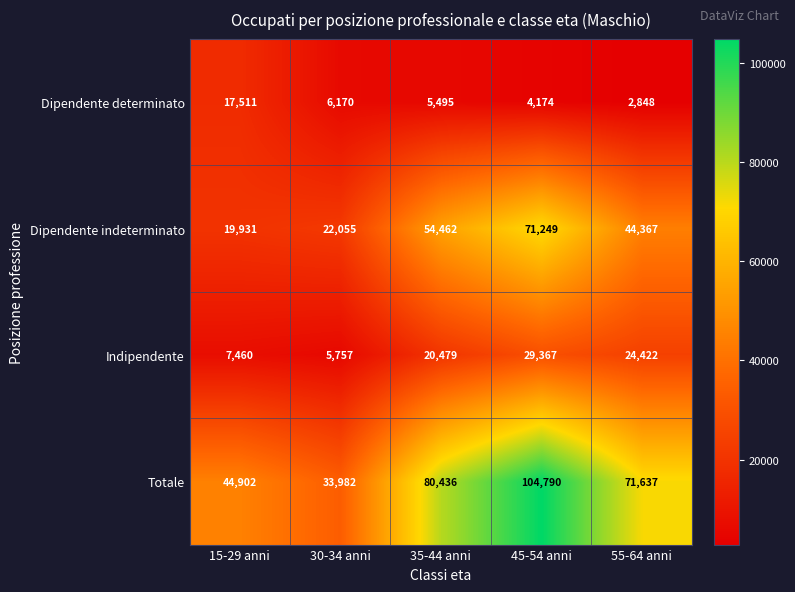

Which series changed the most between 15-29 anni and 45-54 anni?

Totale